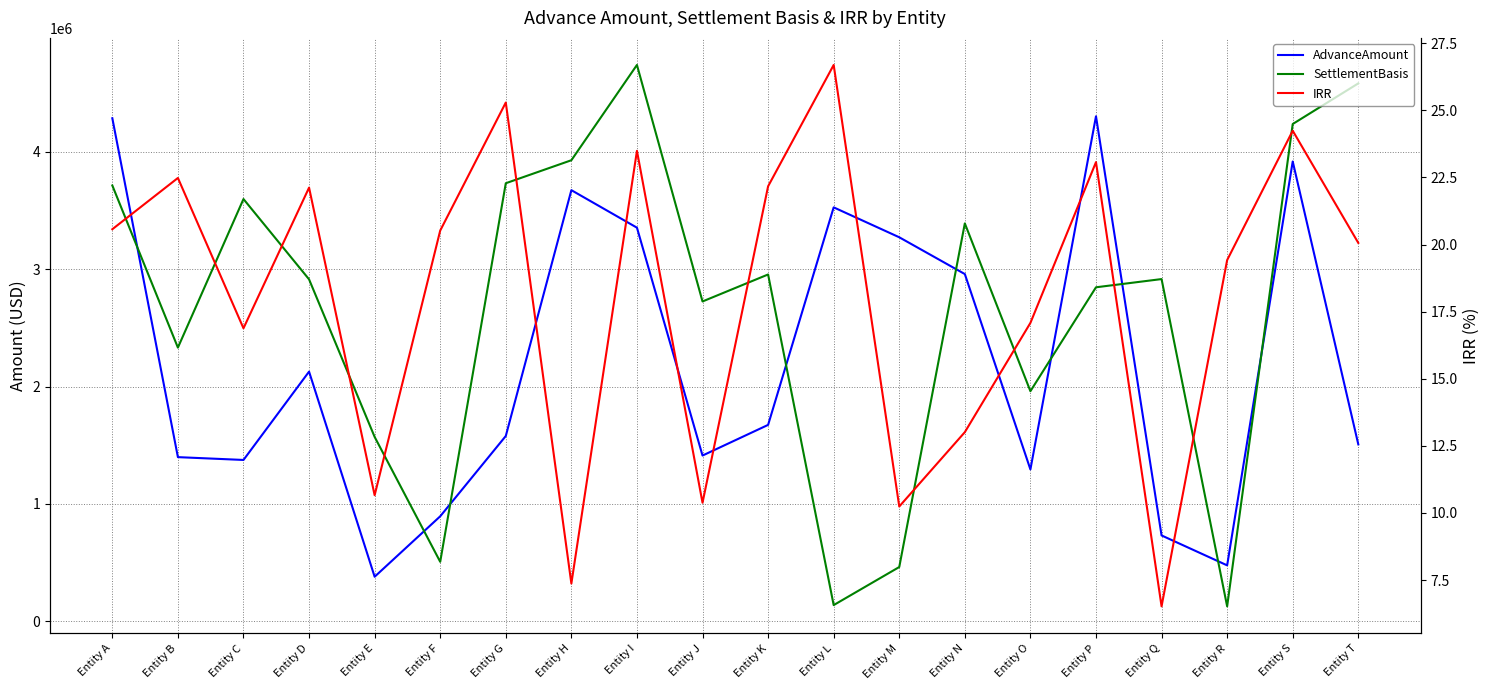

What is the lowest value of the SettlementBasis series?

125331.6